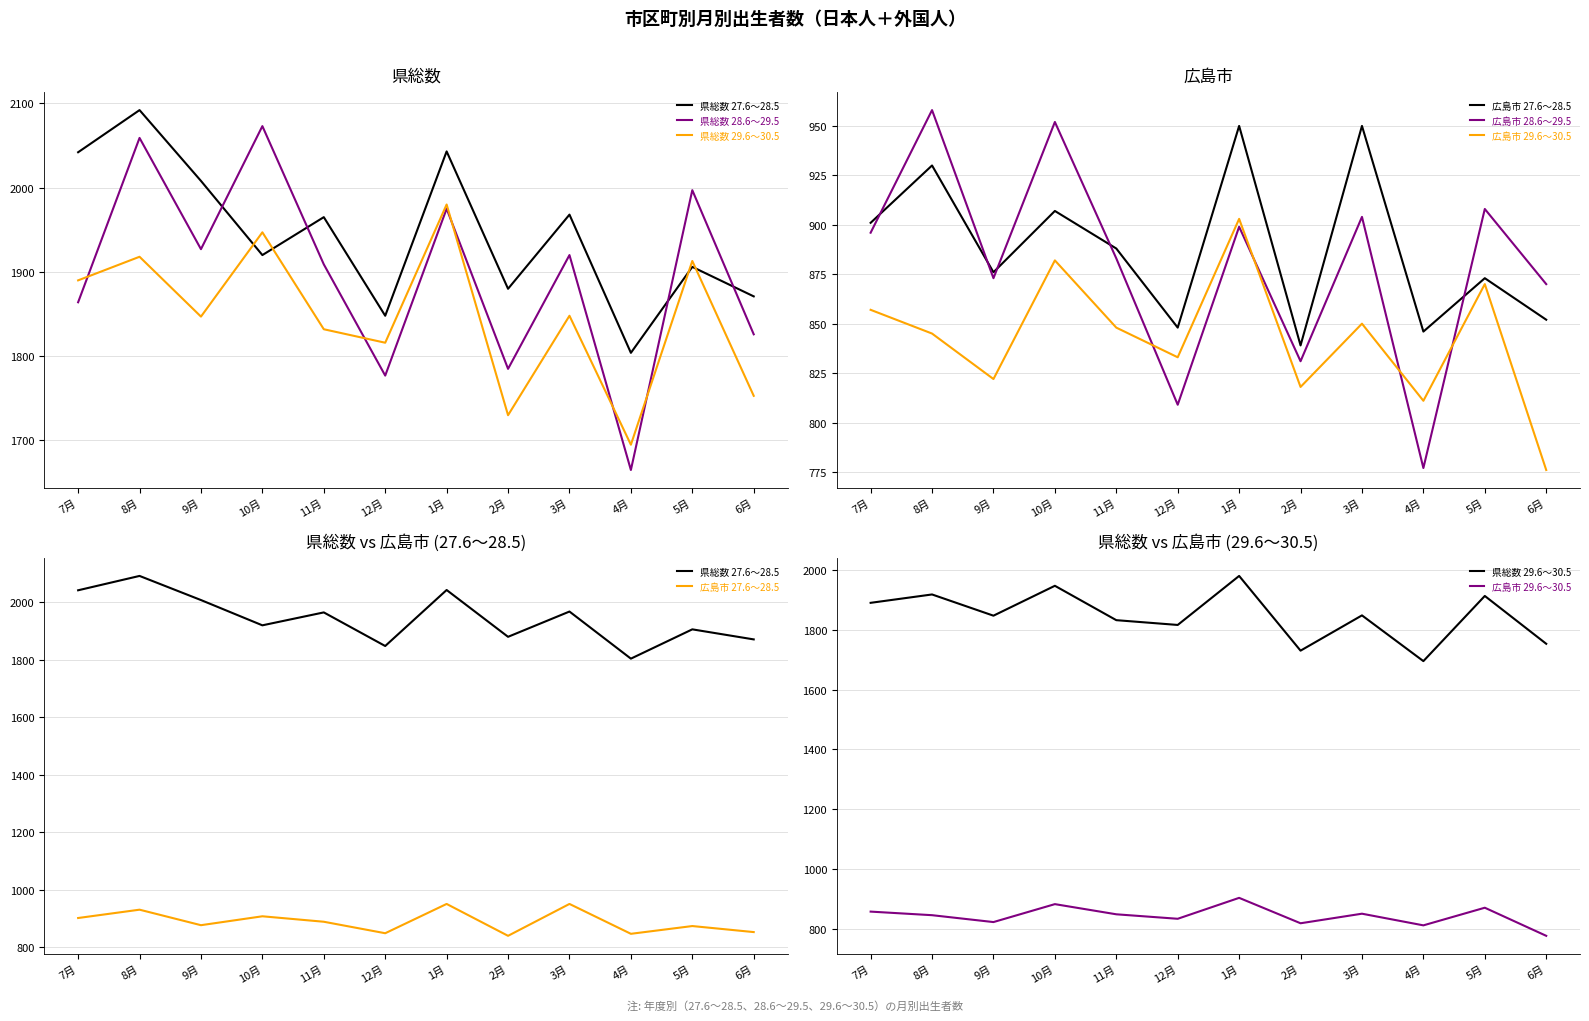

At 2月, list the series in order from largest to smallest.

県総数 27.6～28.5, 県総数 28.6～29.5, 県総数 29.6～30.5, 広島市 27.6～28.5, 広島市 28.6～29.5, 広島市 29.6～30.5